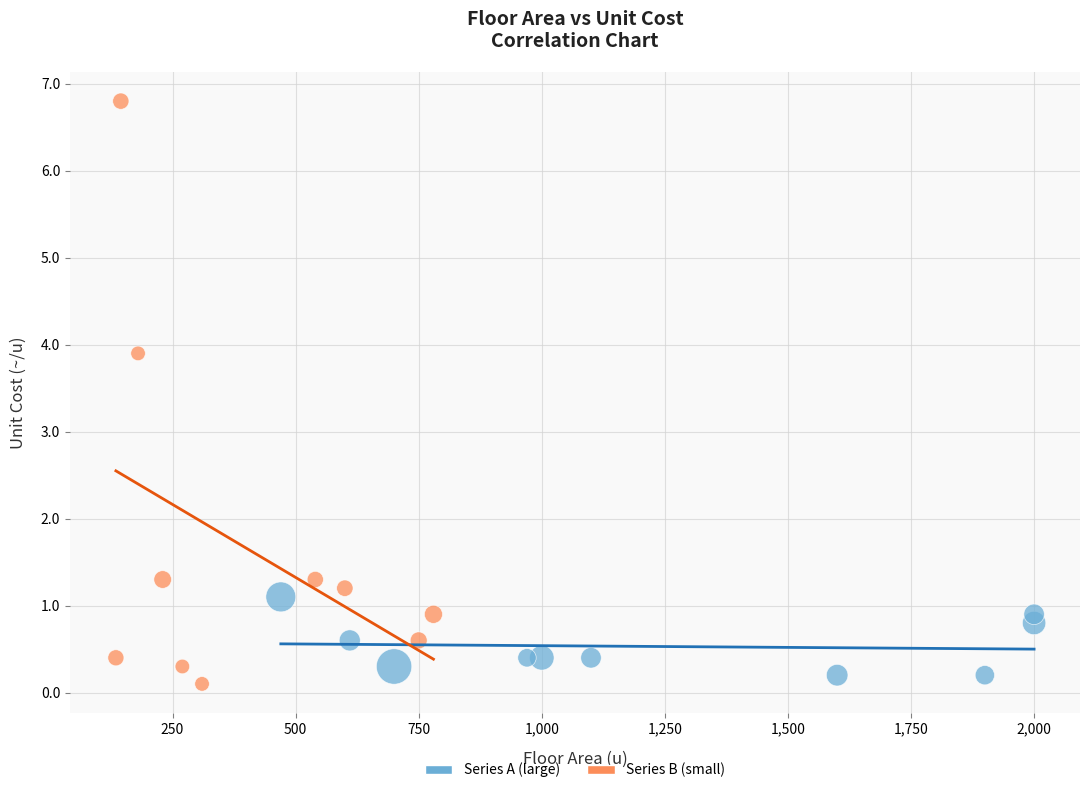

Which series has the largest Y range (max minus min)?

Series B (small)